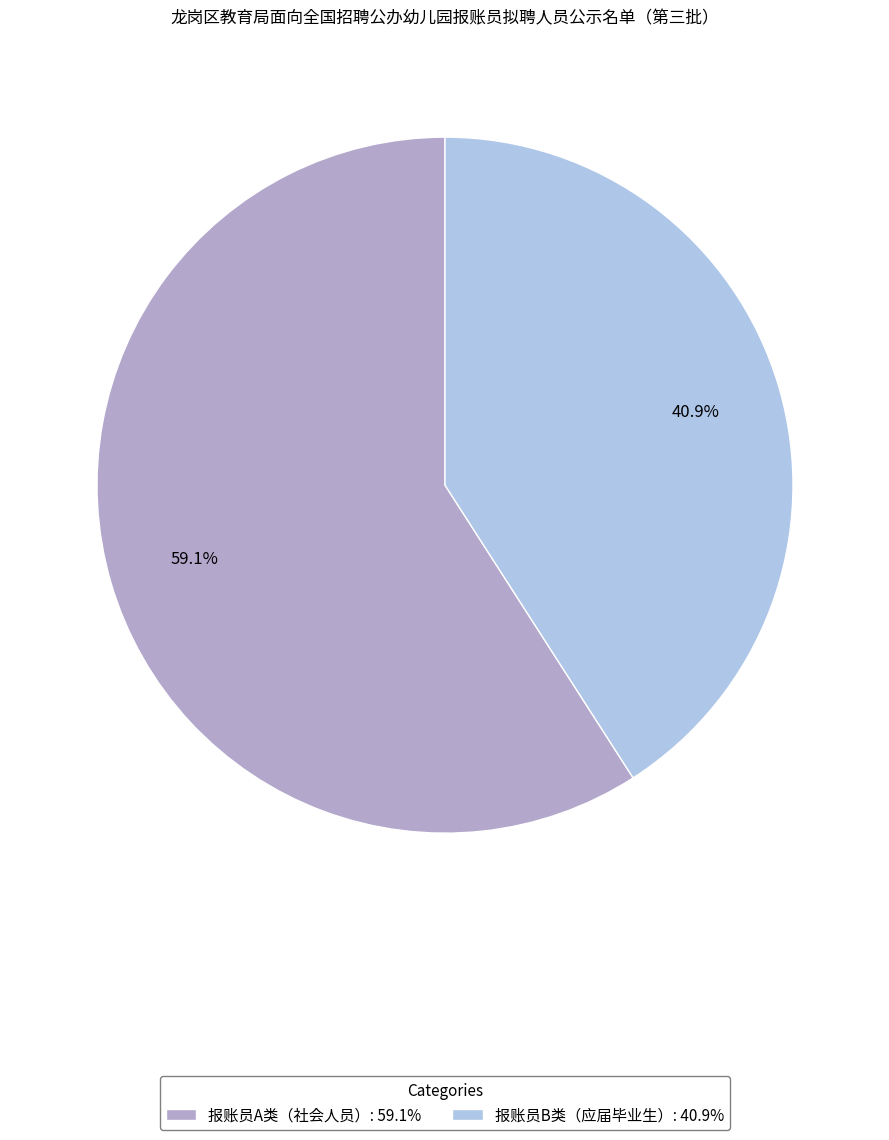

Does 报账员B类（应届毕业生） represent more than half of the total?

No